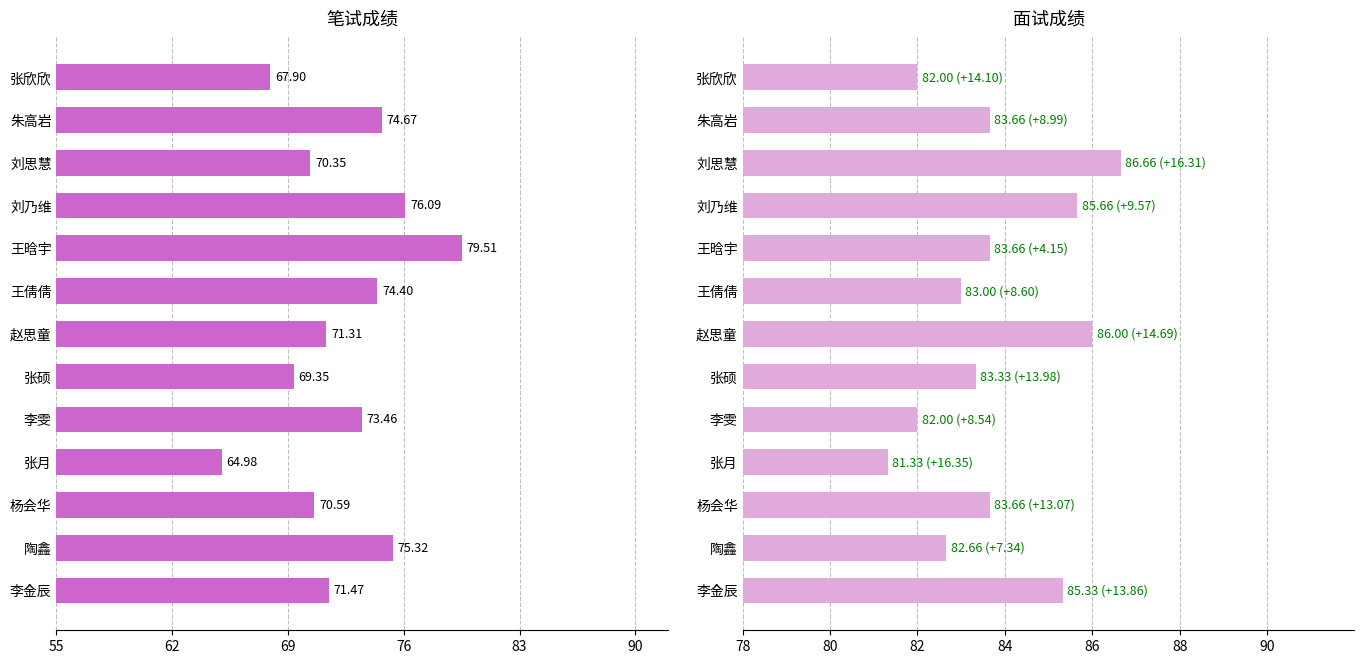

Which has a higher value, 张硕 or 李金辰?

李金辰